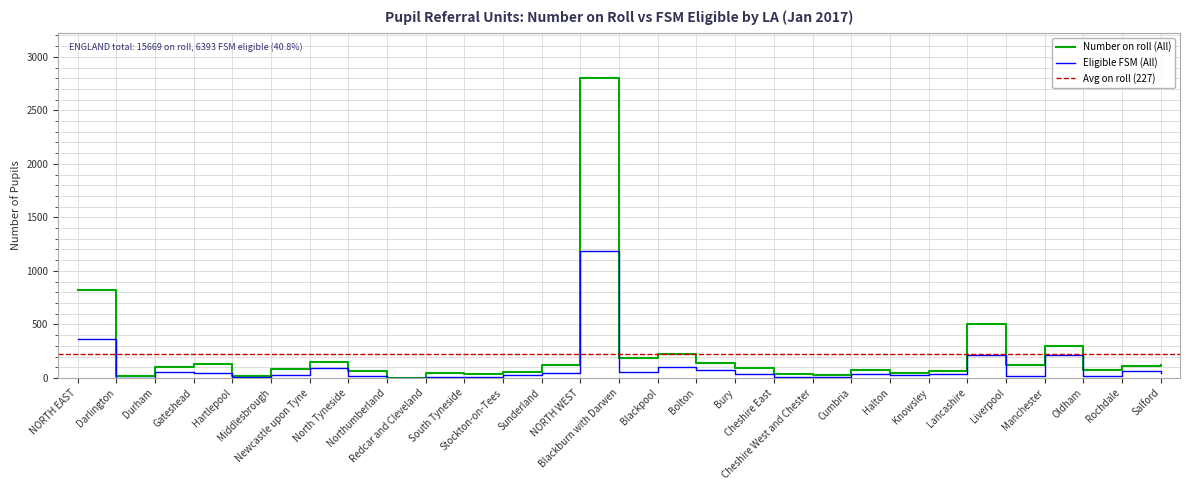

At how many categories does at least one series exceed 1106?

1